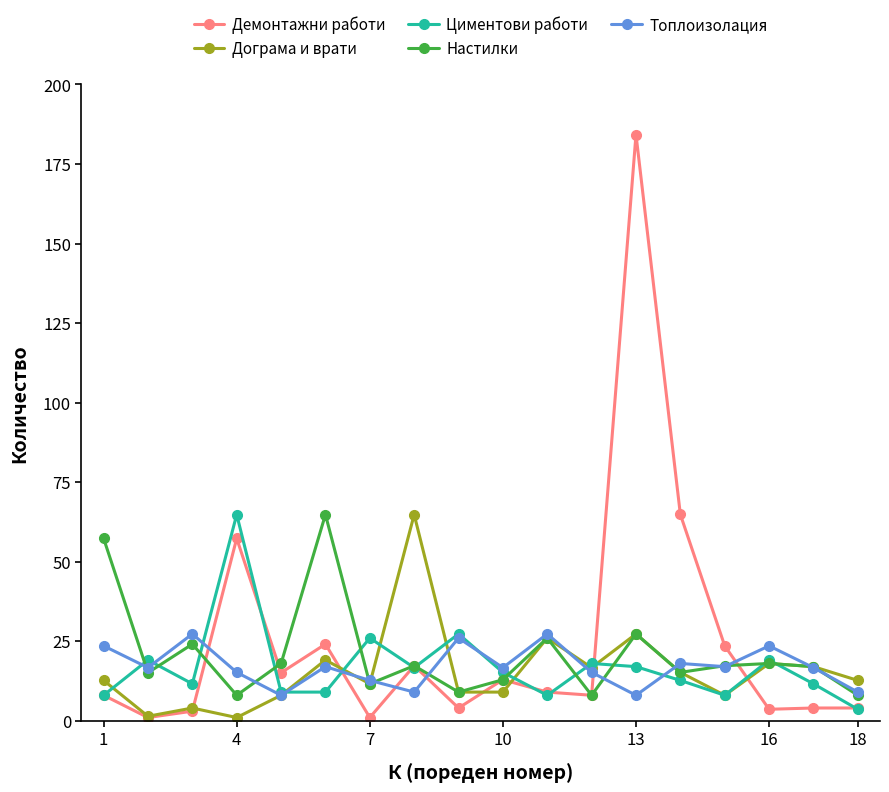

Which series has the widest spread of values?

Демонтажни работи